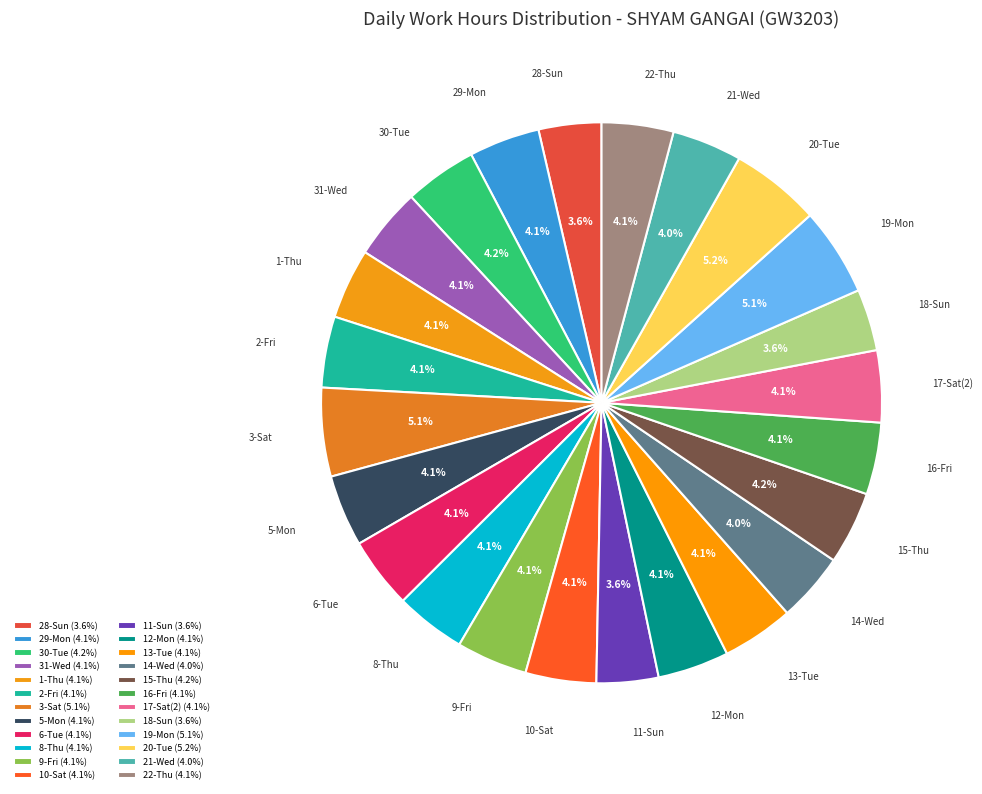

How many segments does this pie chart have?

24